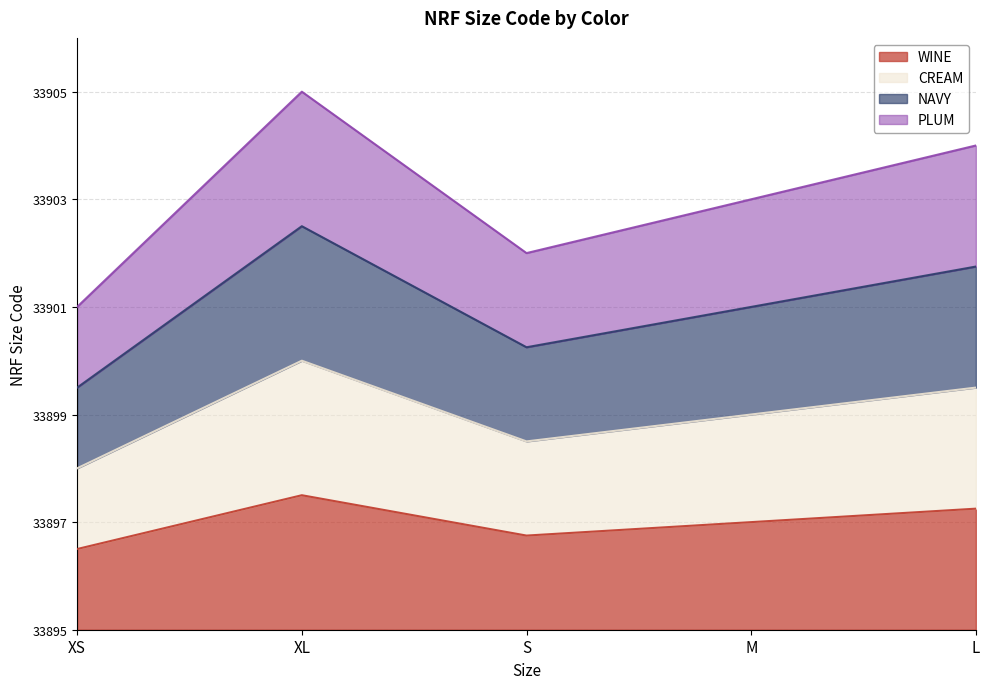

What is the difference between the NAVY values at M and S?

0.8